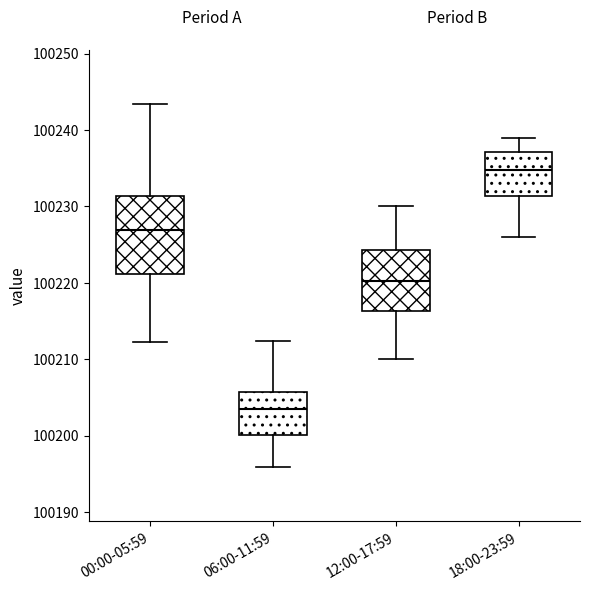

Reading left to right, read every box against the y-axis: the position of its median line, the range the box covers, and the ends of its whiskers. The values are not printed on the chart, so give them approximately, as read against the axis.

00:00-05:59: median 100227, box 100221 to 100231, whiskers 100212 to 100243
06:00-11:59: median 100203, box 100200 to 100206, whiskers 100196 to 100212
12:00-17:59: median 100220, box 100216 to 100224, whiskers 100210 to 100230
18:00-23:59: median 100235, box 100231 to 100237, whiskers 100226 to 100239